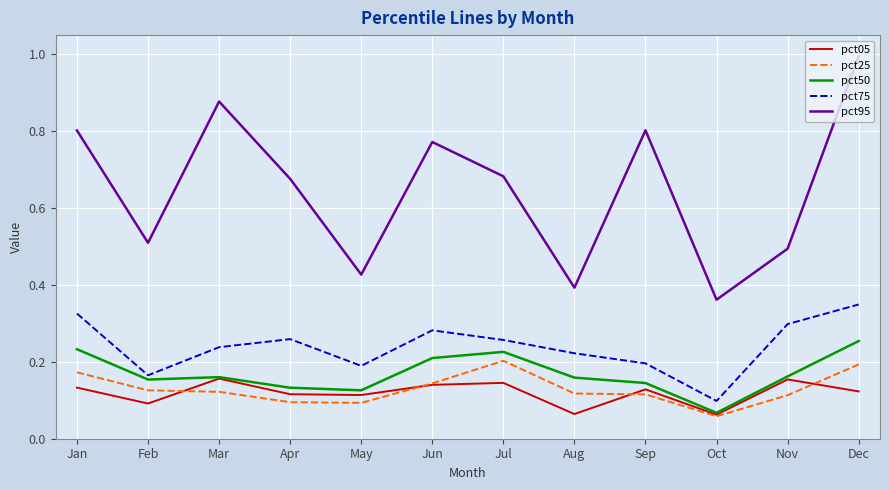

True or false: pct25 has a value of 0.1 at Mar.

True